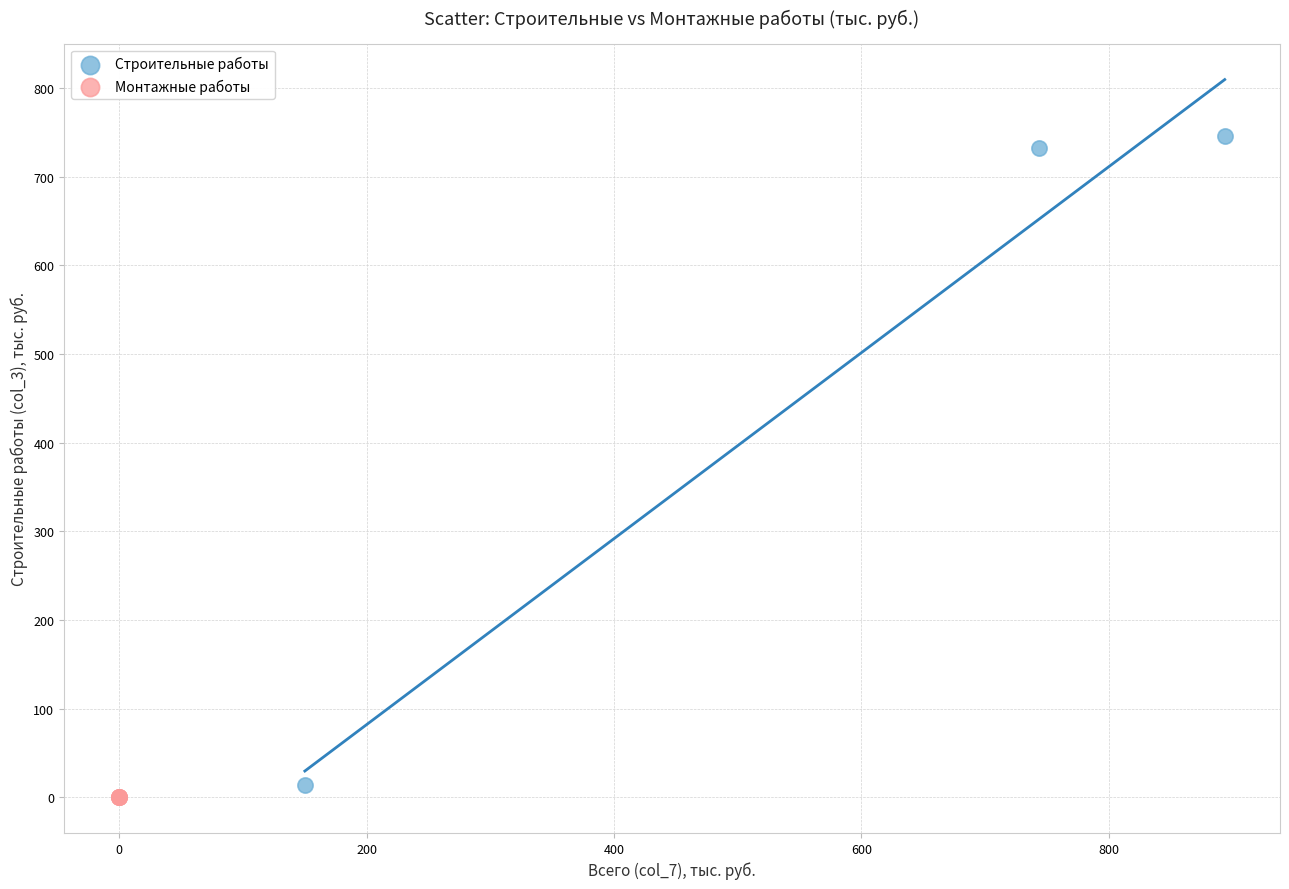

Which series contains the highest Y value?

Строительные работы